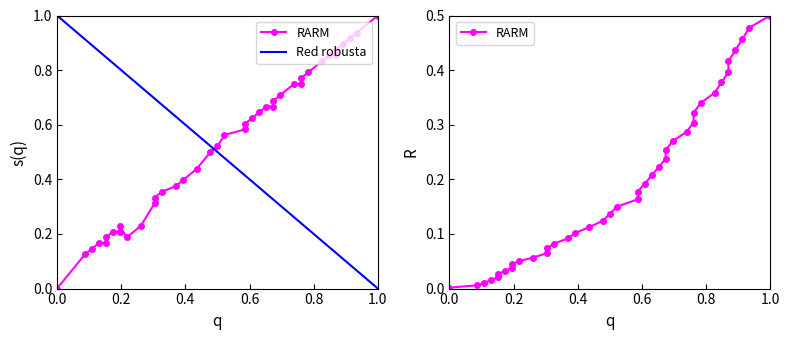

At which category does the chart reach its minimum across all series?

1.0